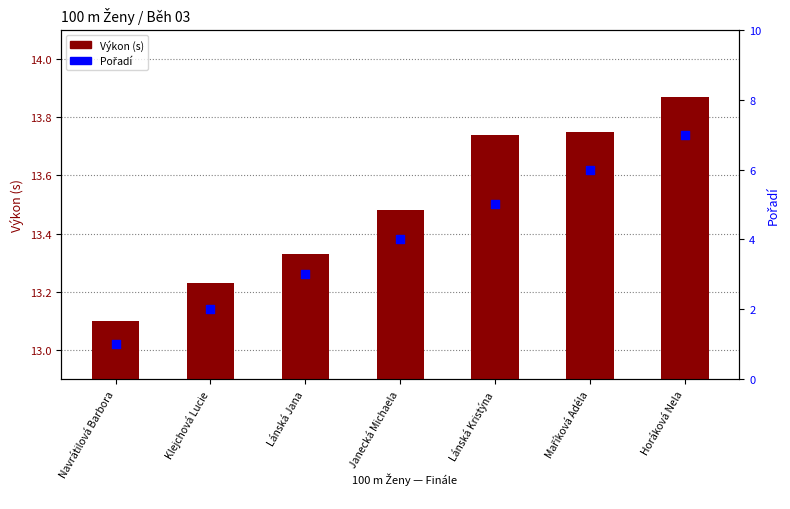

What are all the series names shown in the legend?

Výkon (s), Pořadí